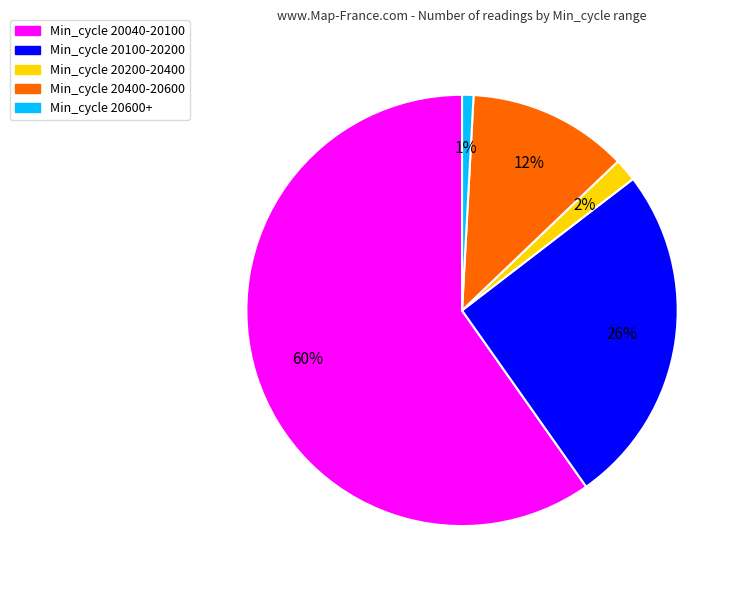

Is there a majority slice in this chart?

Yes